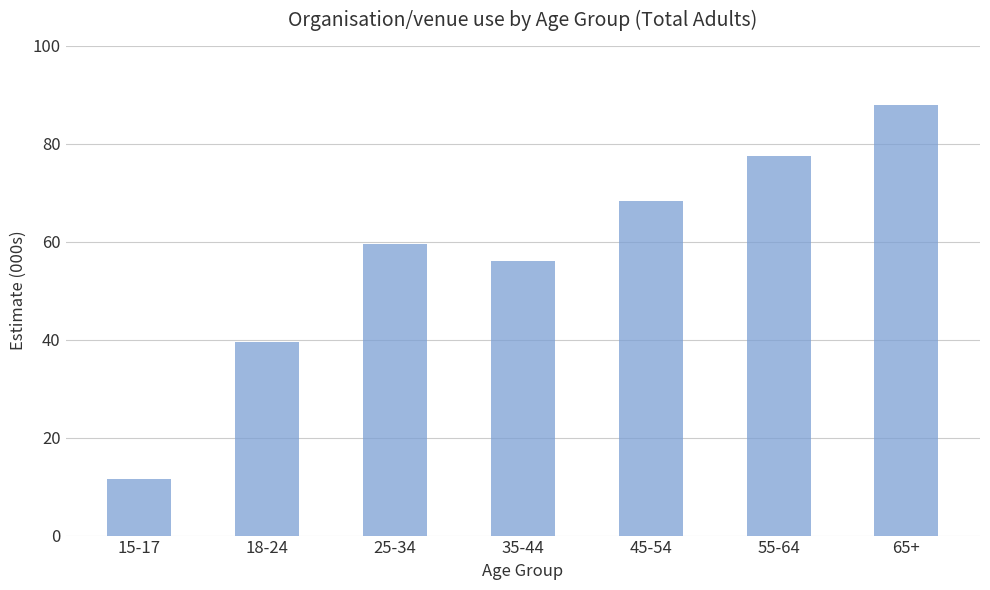

How many distinct data groups are displayed?

1